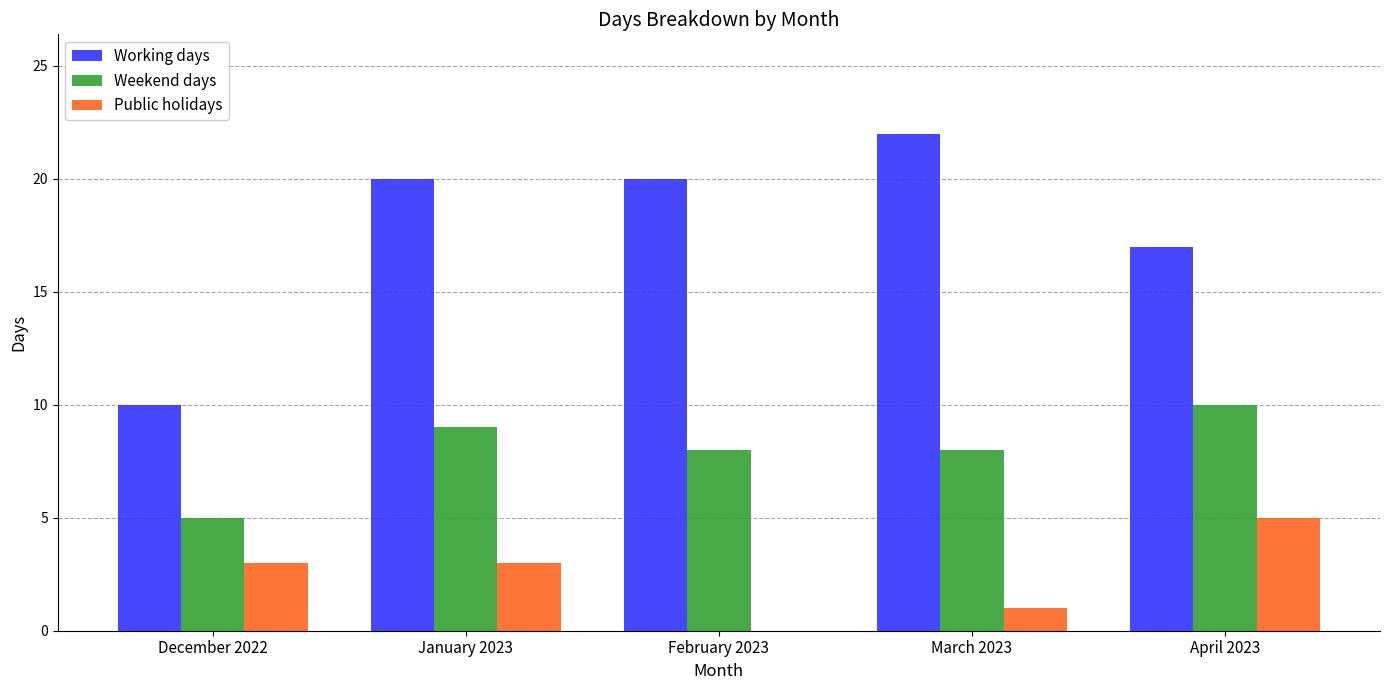

What is the spread (max minus min) of values at January 2023?

17